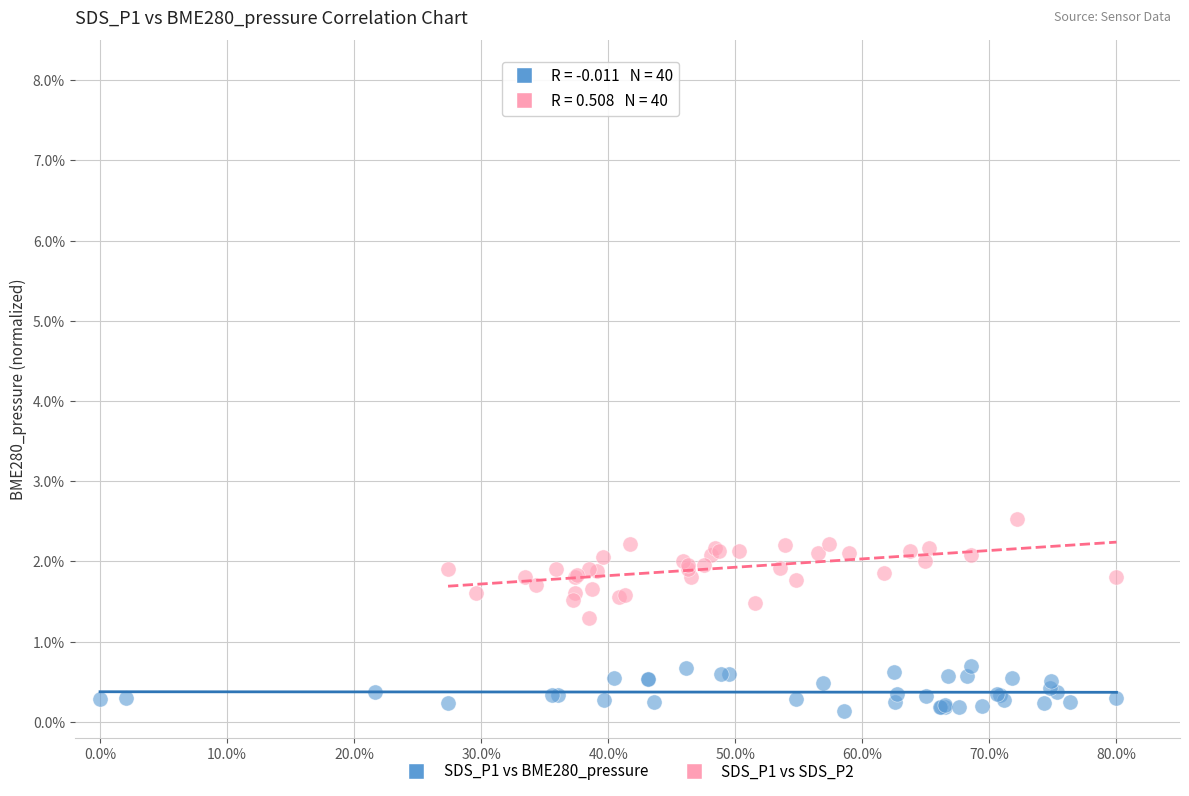

Which series contains the highest Y value?

SDS_P1 vs SDS_P2